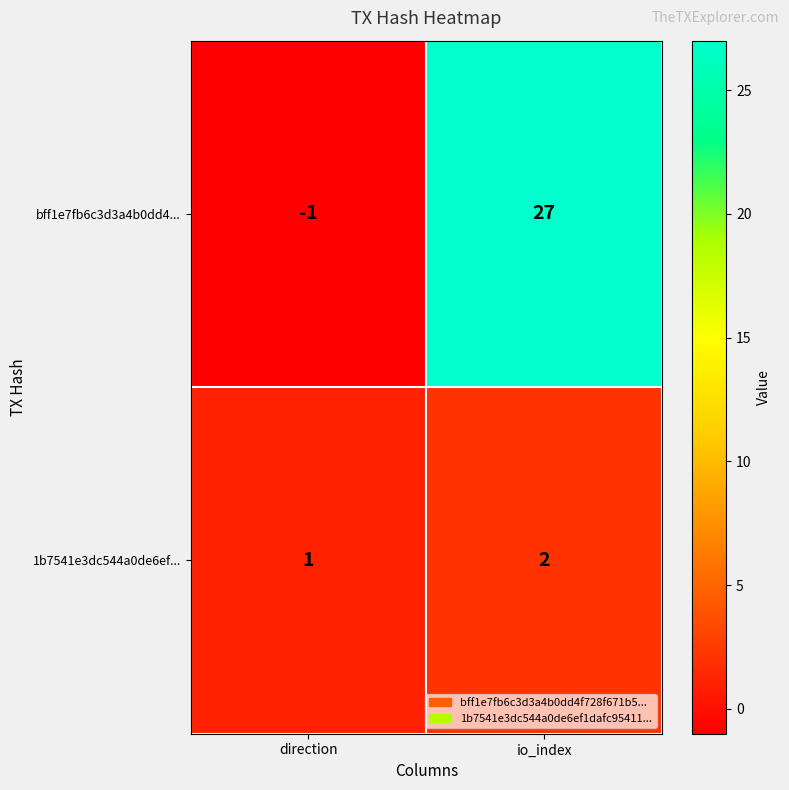

True or false: bff1e7fb6c3d3a4b0dd4... has a value of -2 at direction.

False